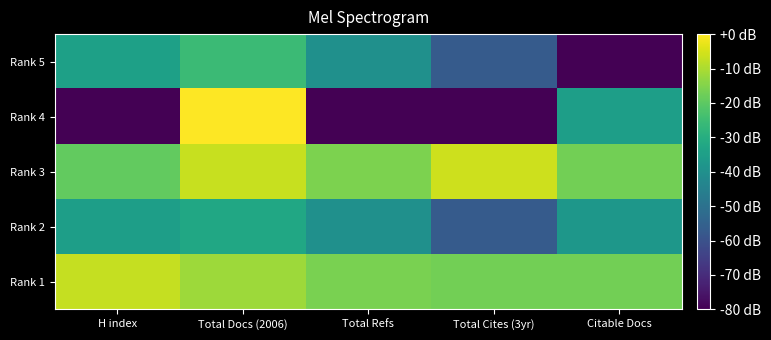

Which category has the highest value across all series?

Total Docs (2006)